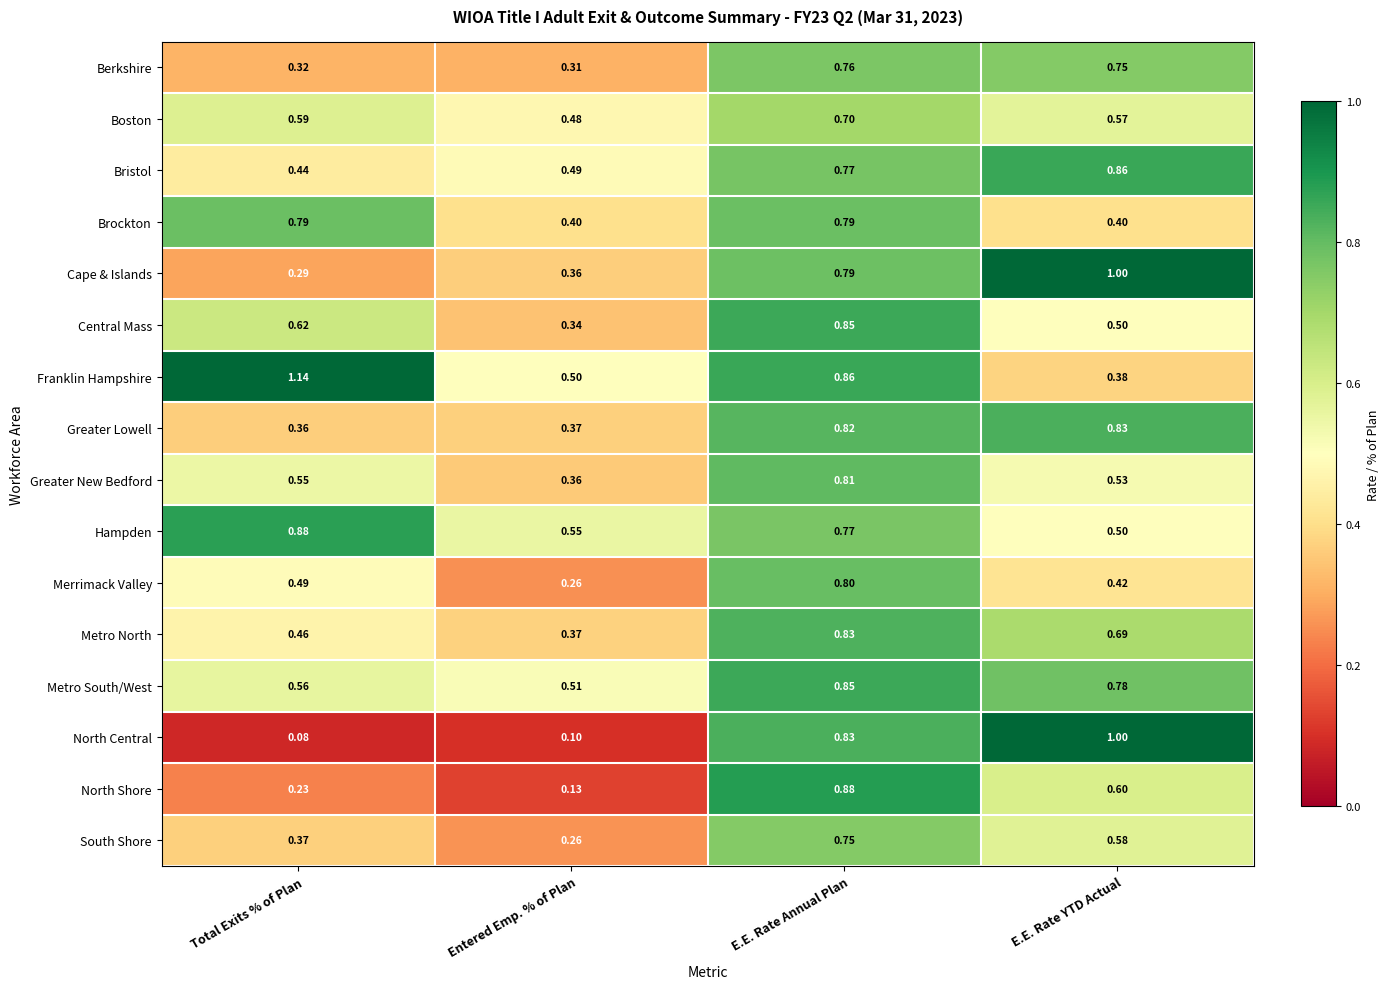

At which label does North Central reach its minimum?

Total Exits % of Plan